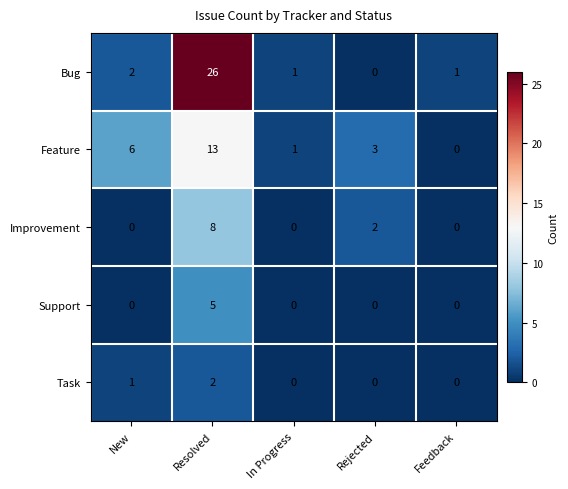

What is the total value across all series at Resolved?

54